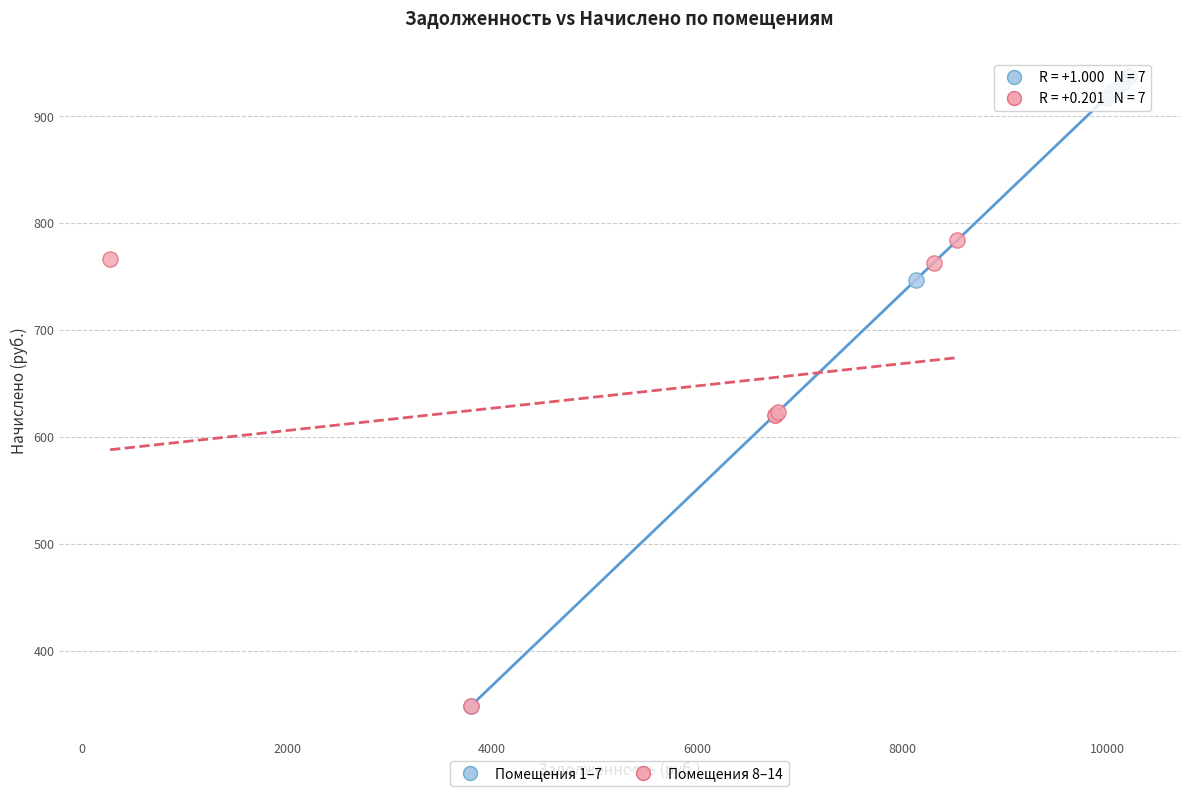

Which series reaches the maximum Y coordinate?

Помещения 1–7